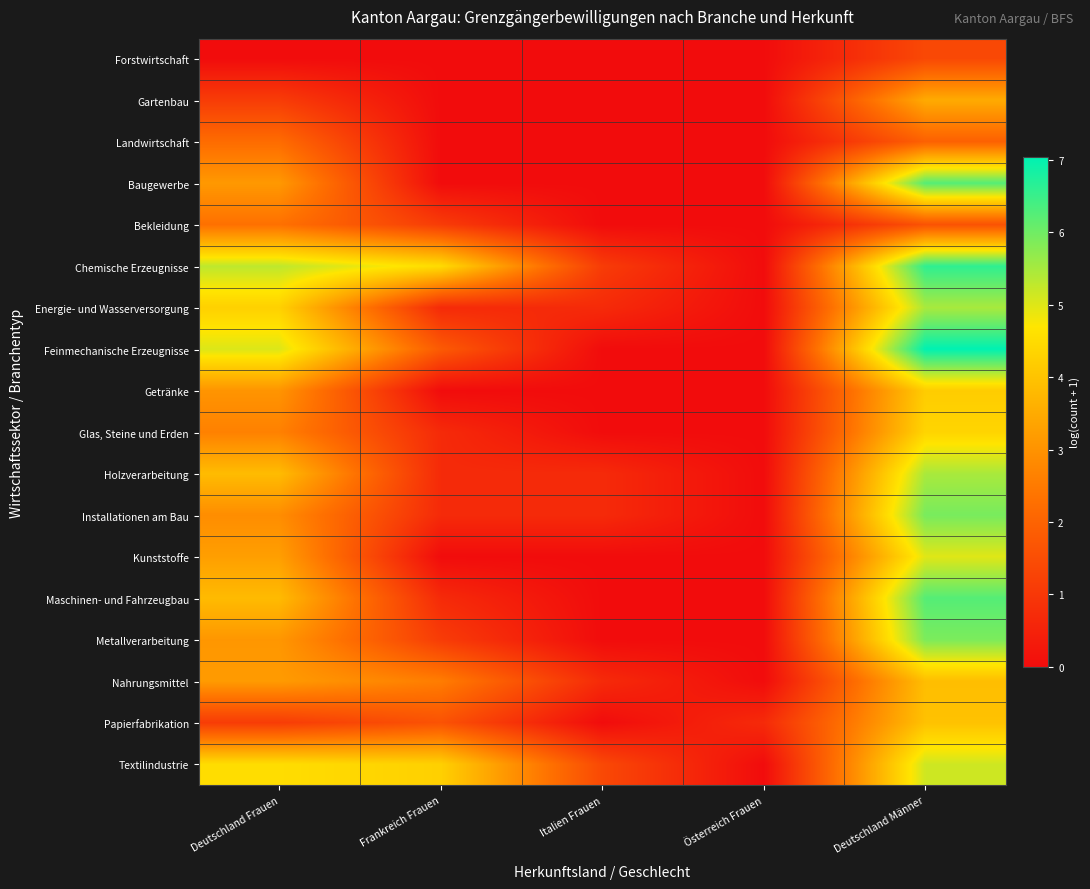

At Deutschland Männer, list the series in order from largest to smallest.

Feinmechanische Erzeugnisse, Chemische Erzeugnisse, Baugewerbe, Maschinen- und Fahrzeugbau, Installationen am Bau, Metallverarbeitung, Energie- und Wasserversorgung, Holzverarbeitung, Textilindustrie, Kunststoffe, Glas, Steine und Erden, Getränke, Papierfabrikation, Nahrungsmittel, Gartenbau, Landwirtschaft, Bekleidung, Forstwirtschaft